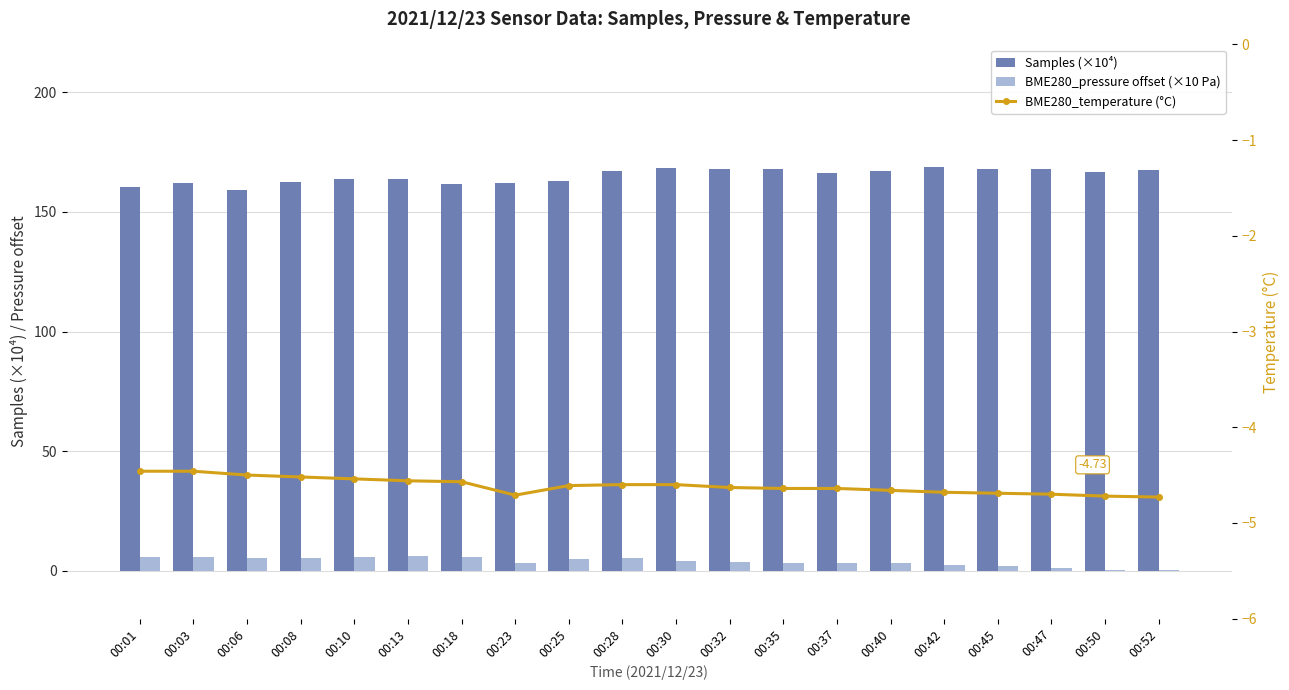

How many groups of bars are there?

20